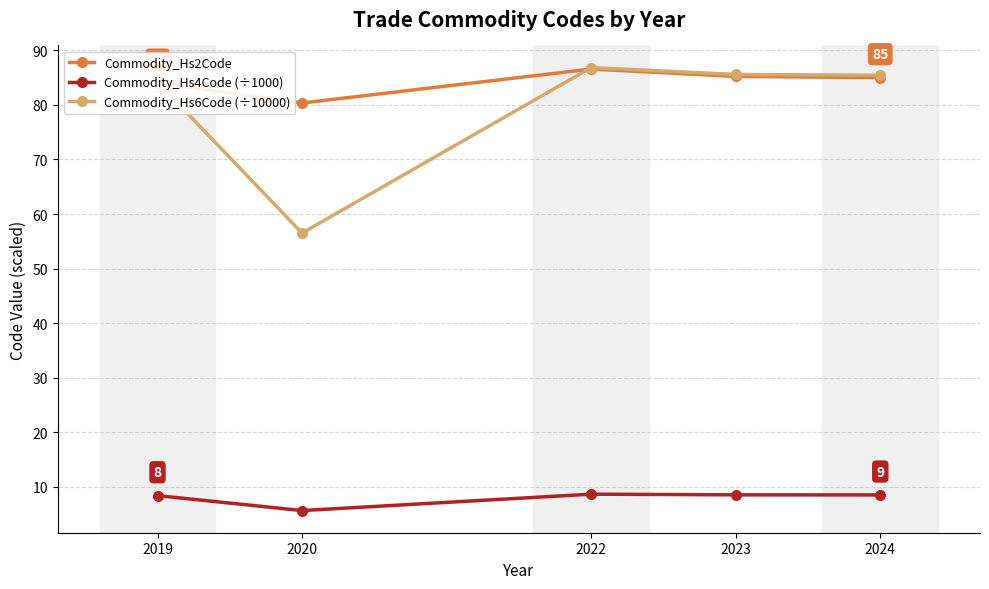

Does the chart have visible grid lines?

Yes